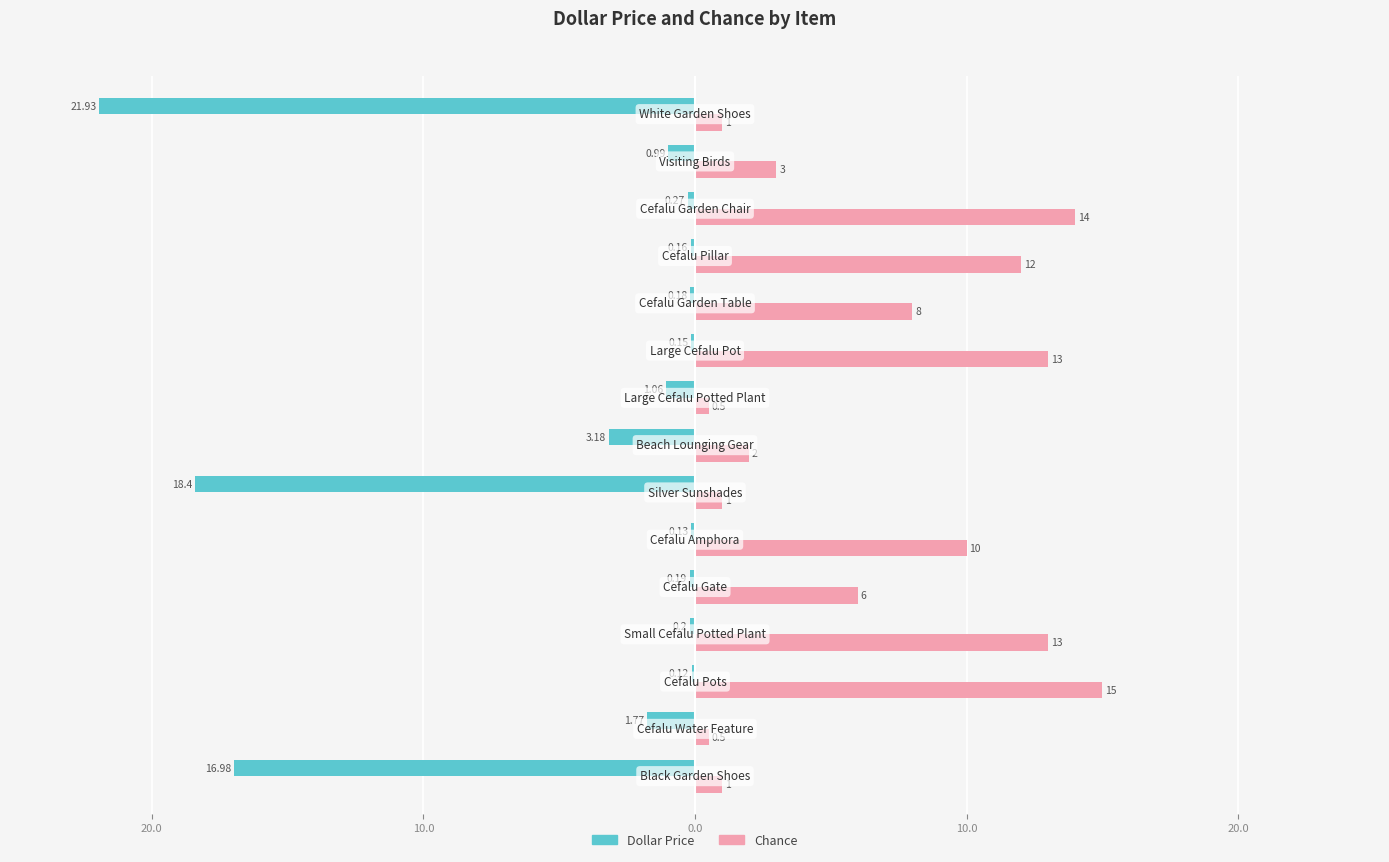

What are all the series names shown in the legend?

Dollar Price, Chance